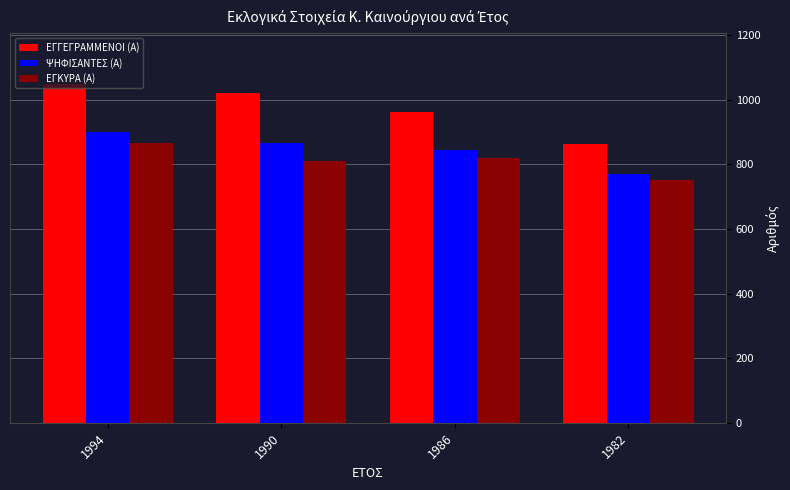

List the series in order of their overall mean, highest first.

ΕΓΓΕΓΡΑΜΜΕΝΟΙ (Α), ΨΗΦΙΣΑΝΤΕΣ (Α), ΕΓΚΥΡΑ (Α)